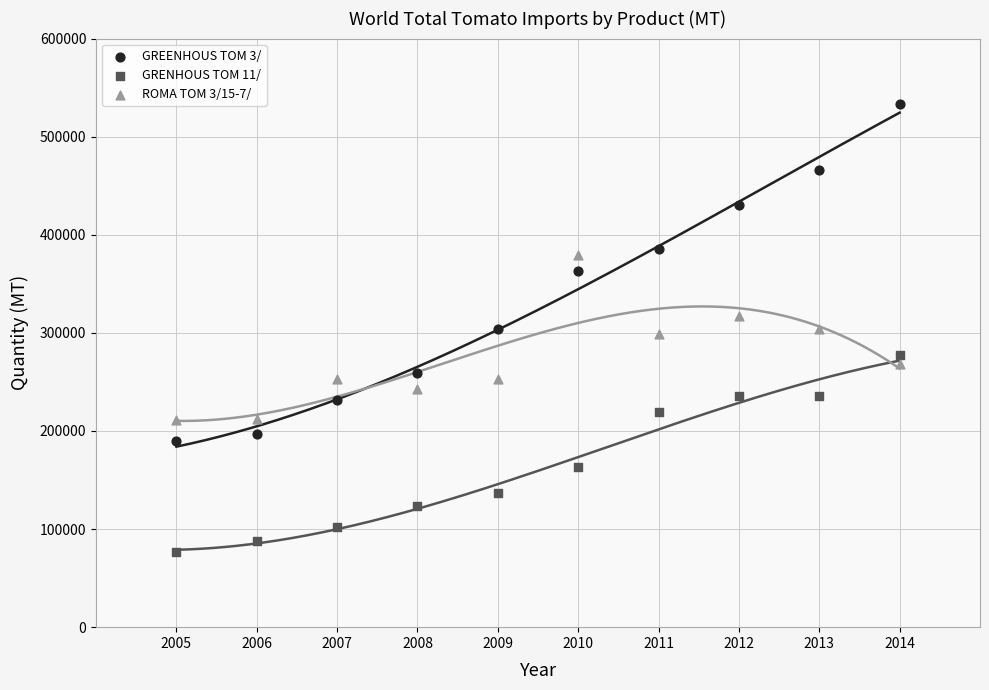

Which series contains the lowest Y value?

GRENHOUS TOM 11/